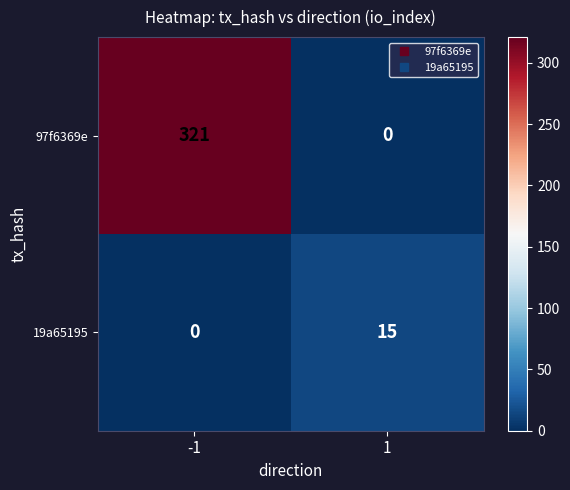

The value of 19a65195 at 1 is 6. True or false?

False